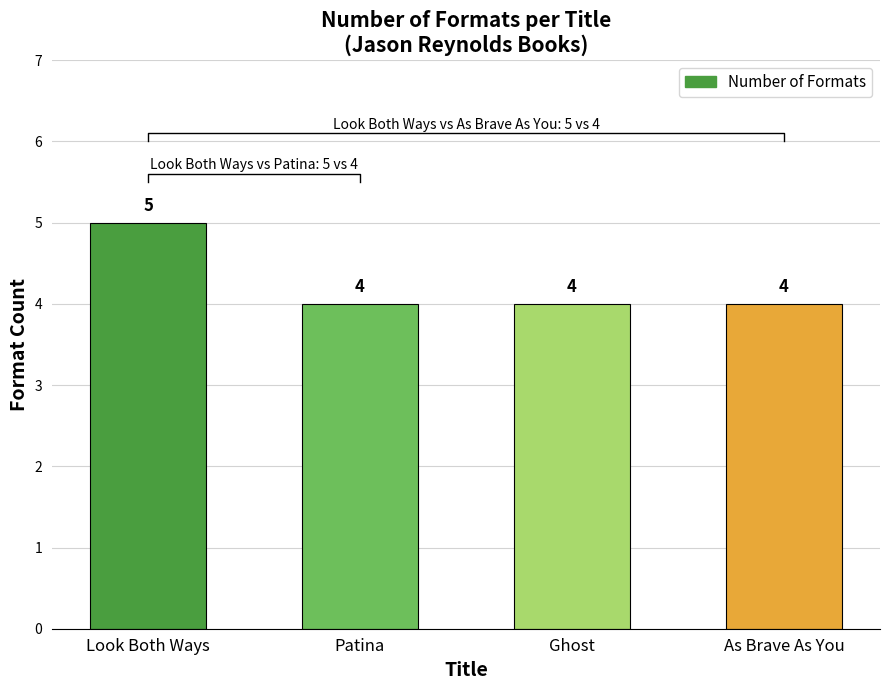

Does the chart contain any negative values?

No